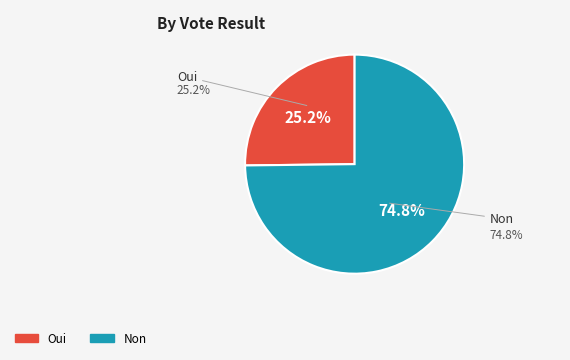

Is it true that Oui is 14% of the pie?

False